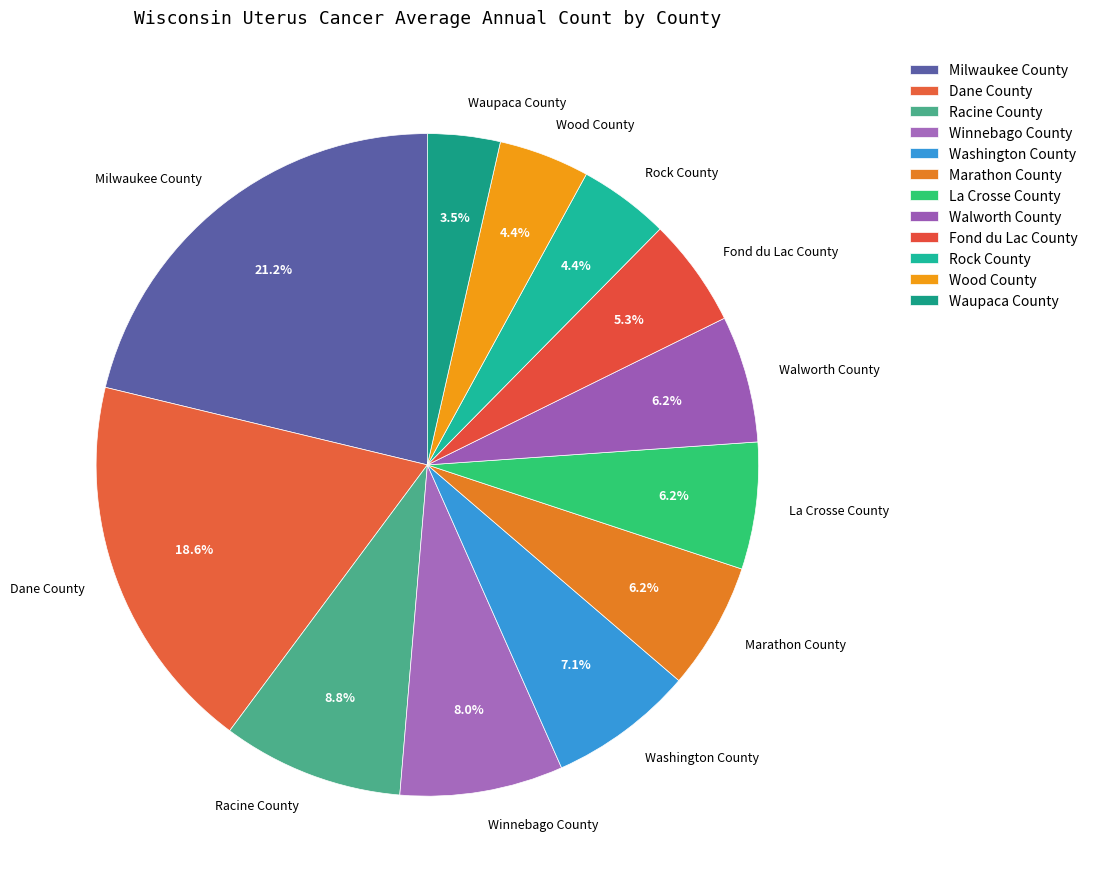

Between Winnebago County and Milwaukee County, which is larger?

Milwaukee County